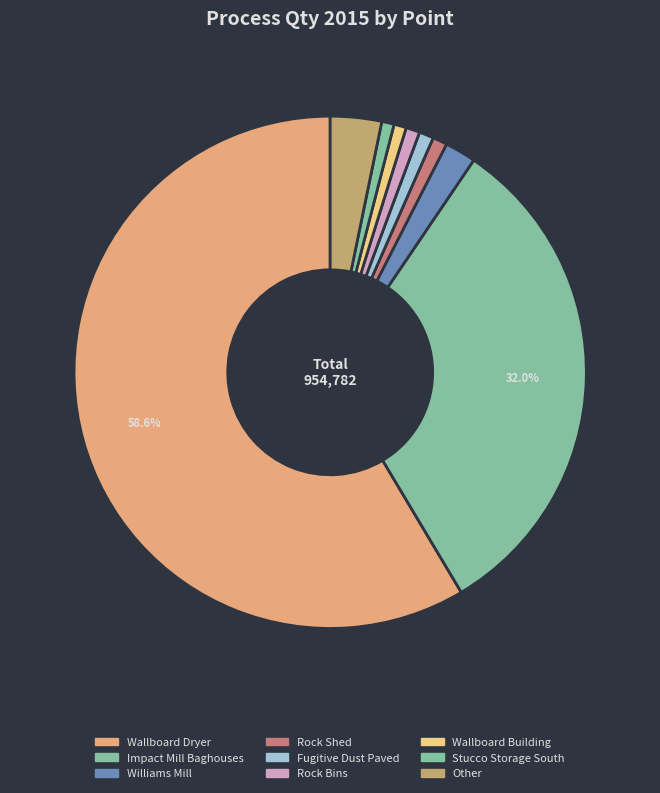

Count the number of slices in the pie.

9